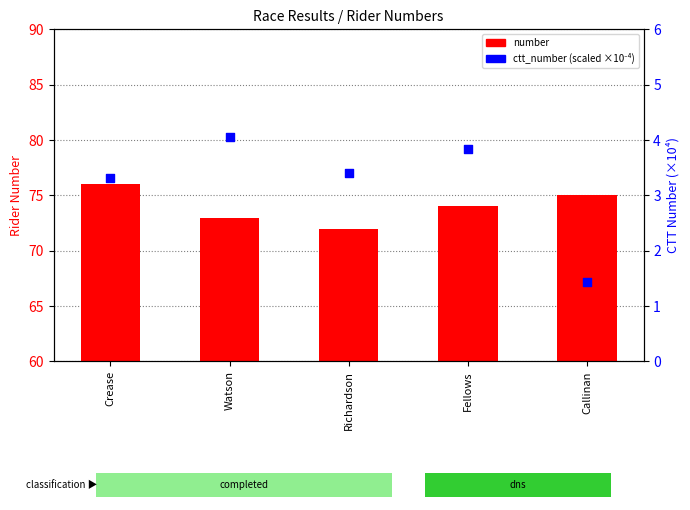

What is the total value across all series at Watson?

77.0